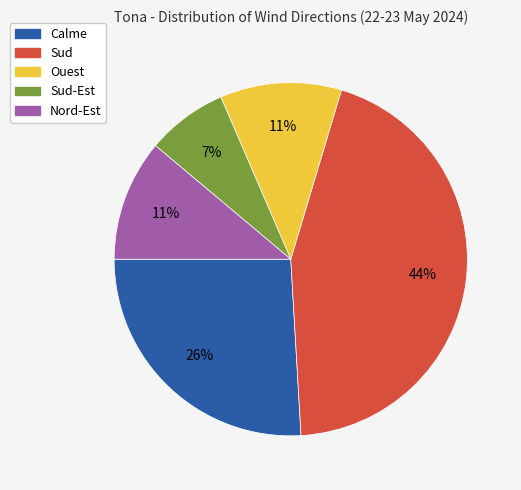

Is there any slice that represents more than half of the pie?

No